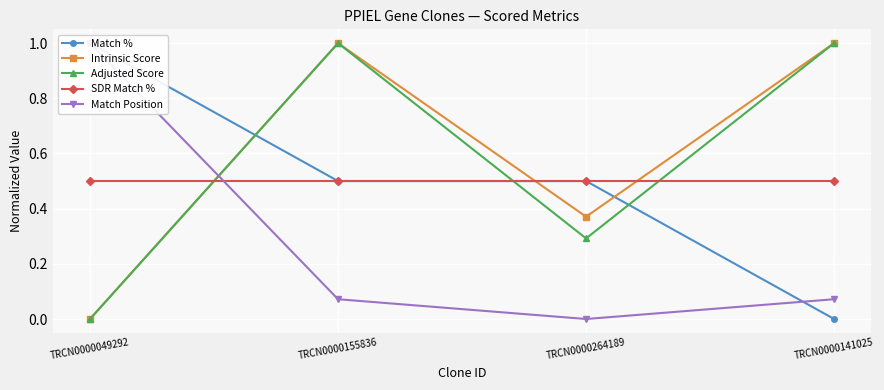

True or false: Match % and Adjusted Score intersect in this chart.

True